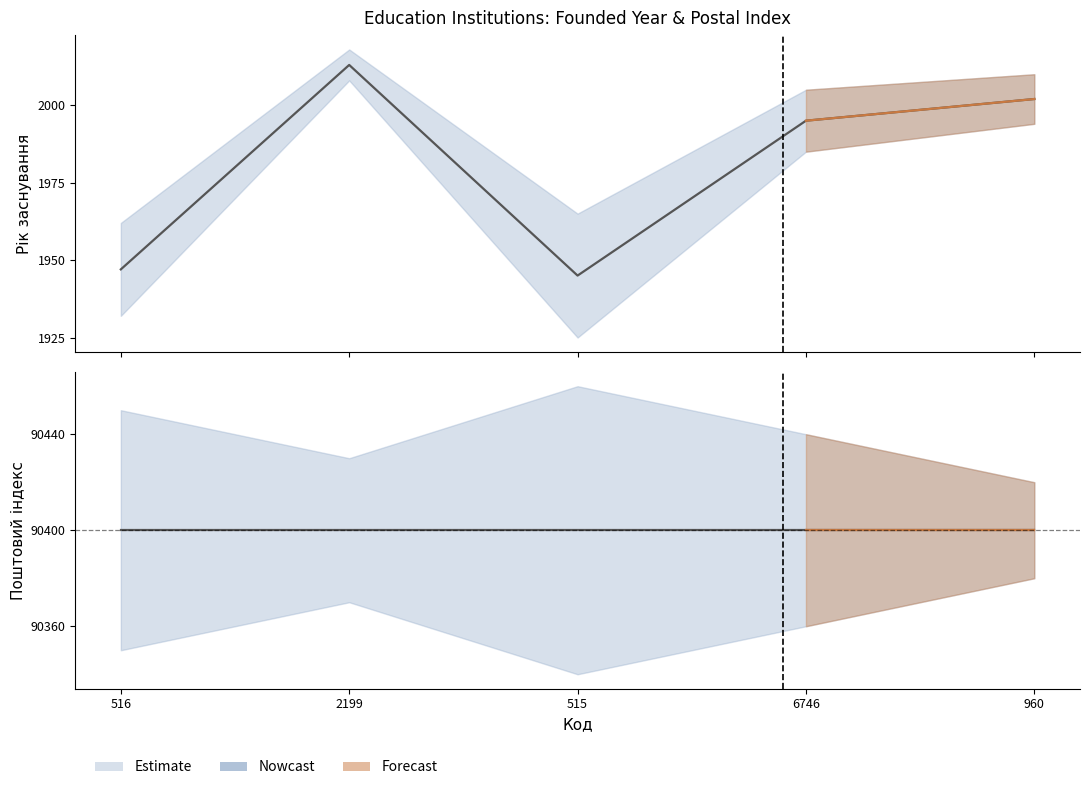

What is the minimum value shown in the chart?

1945